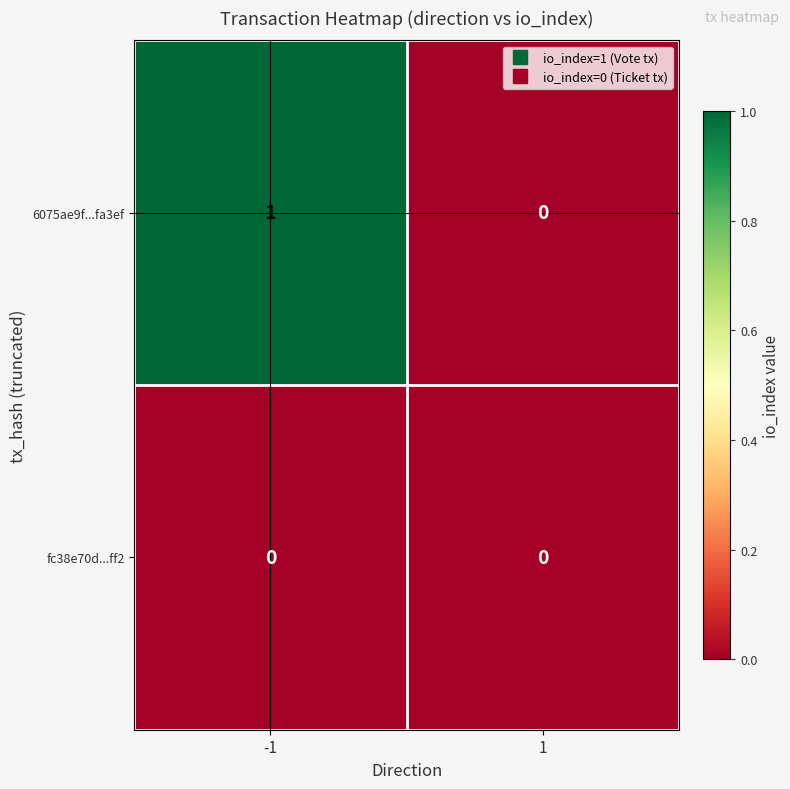

True or false: fc38e70d...ff2 has a value of 0 at -1.

True